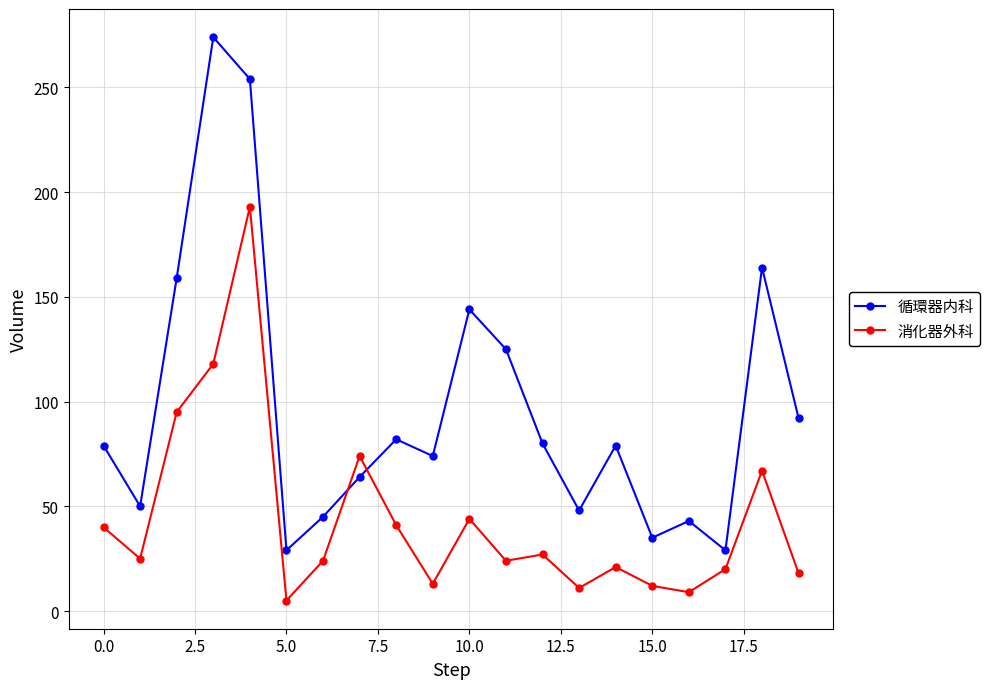

What is the average value of the 循環器内科 series?

97